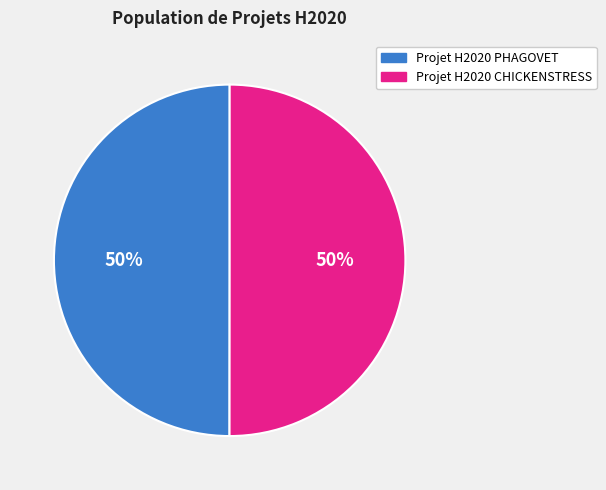

Combined, do Projet H2020 CHICKENSTRESS and Projet H2020 PHAGOVET account for over 50%?

Yes